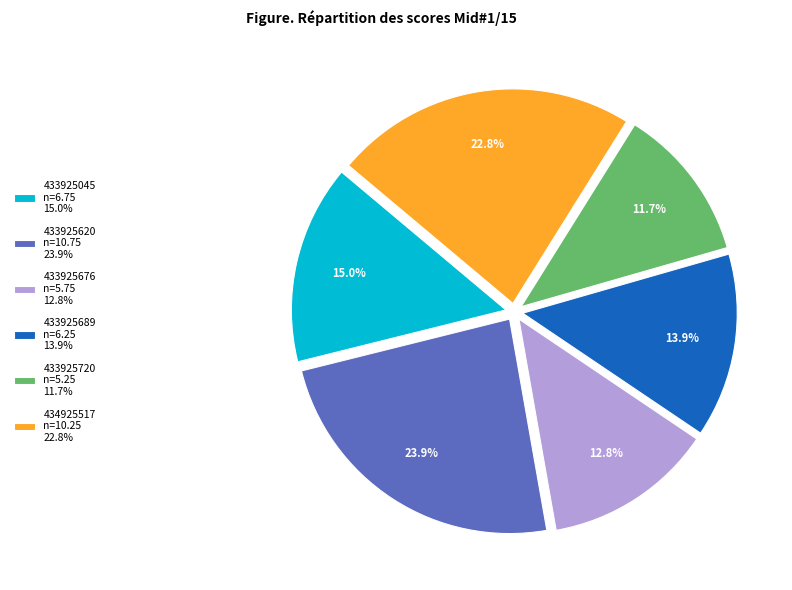

Is there a majority slice in this chart?

No